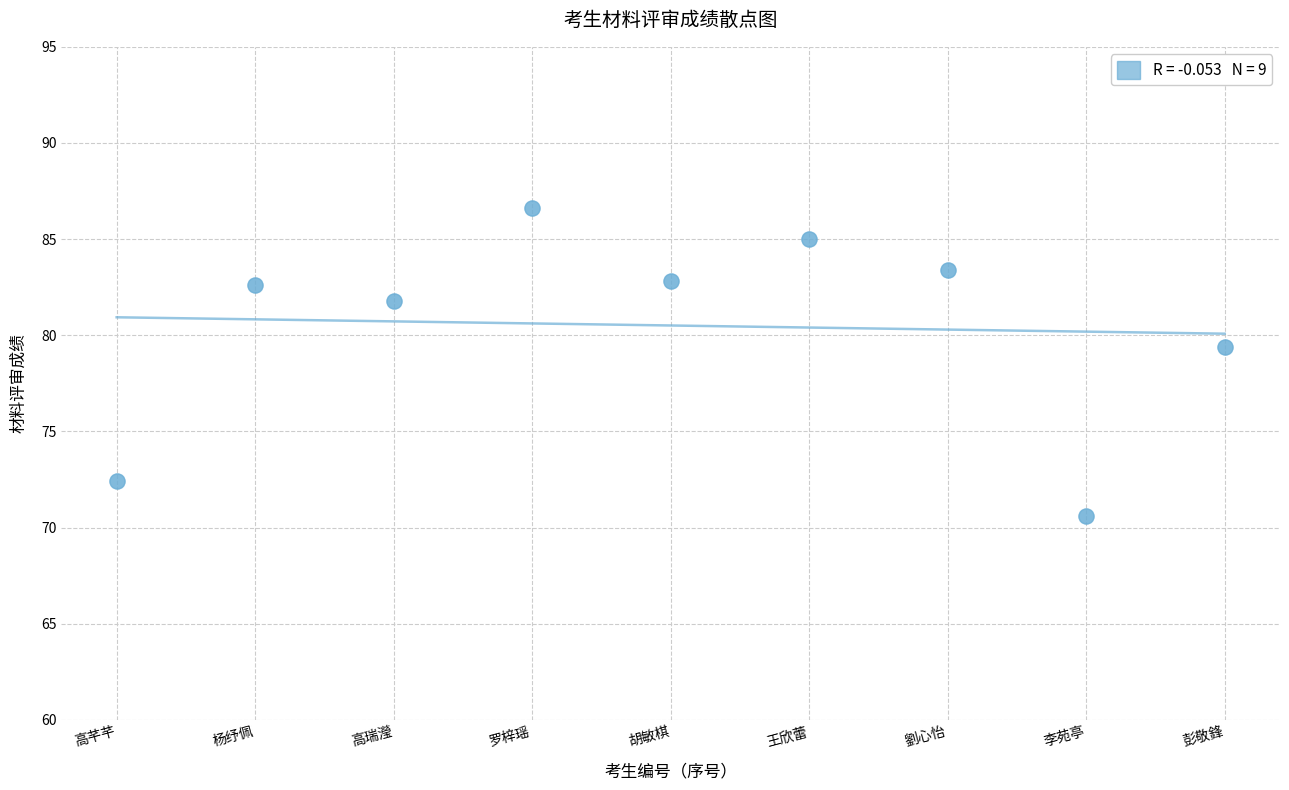

What Y value in the scatter plot is closest to 78?

79.4